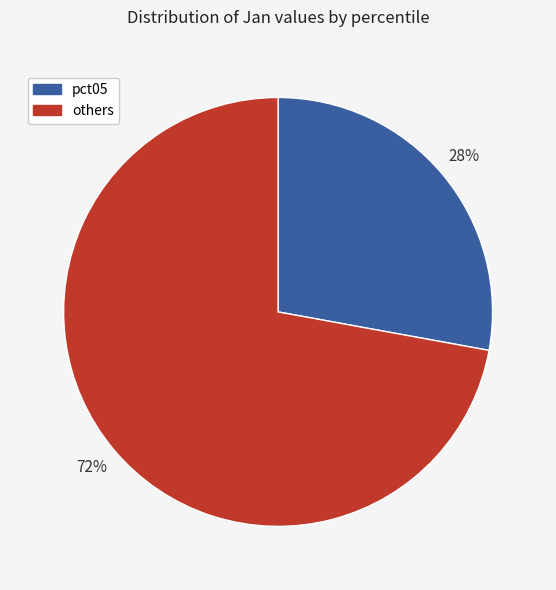

Combined, do pct05 and others account for over 50%?

Yes